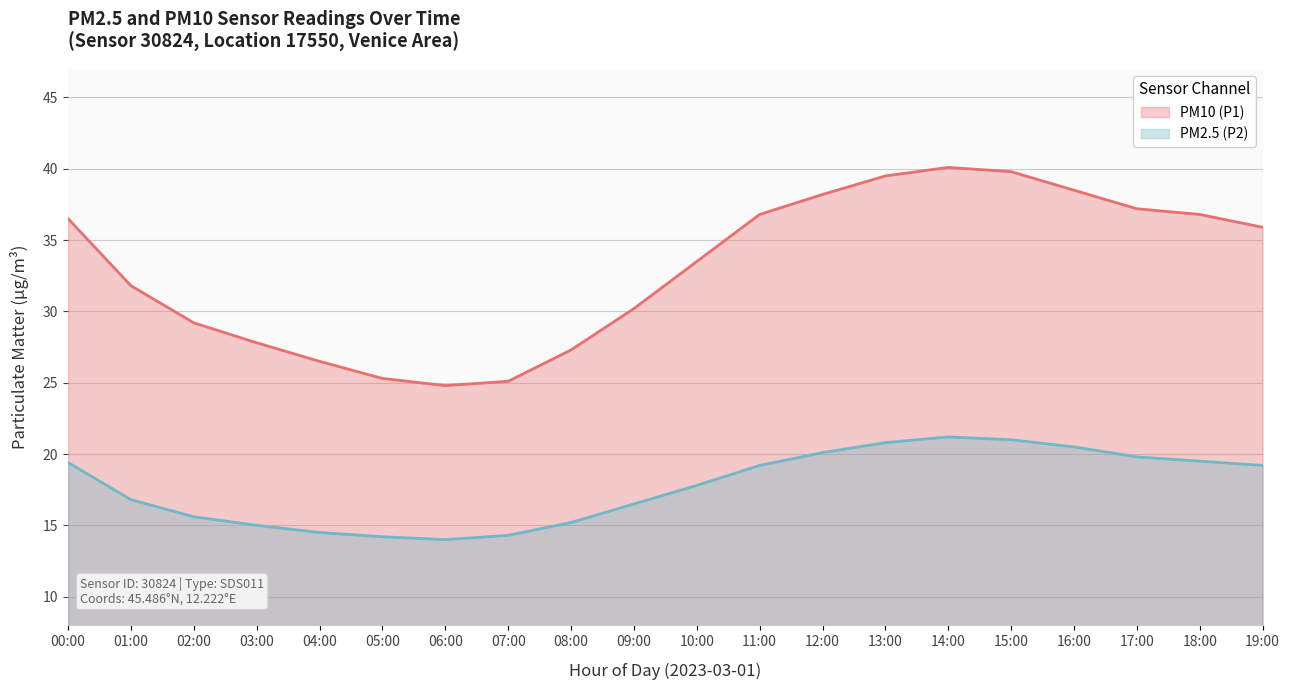

Which series has the widest spread of values?

P1